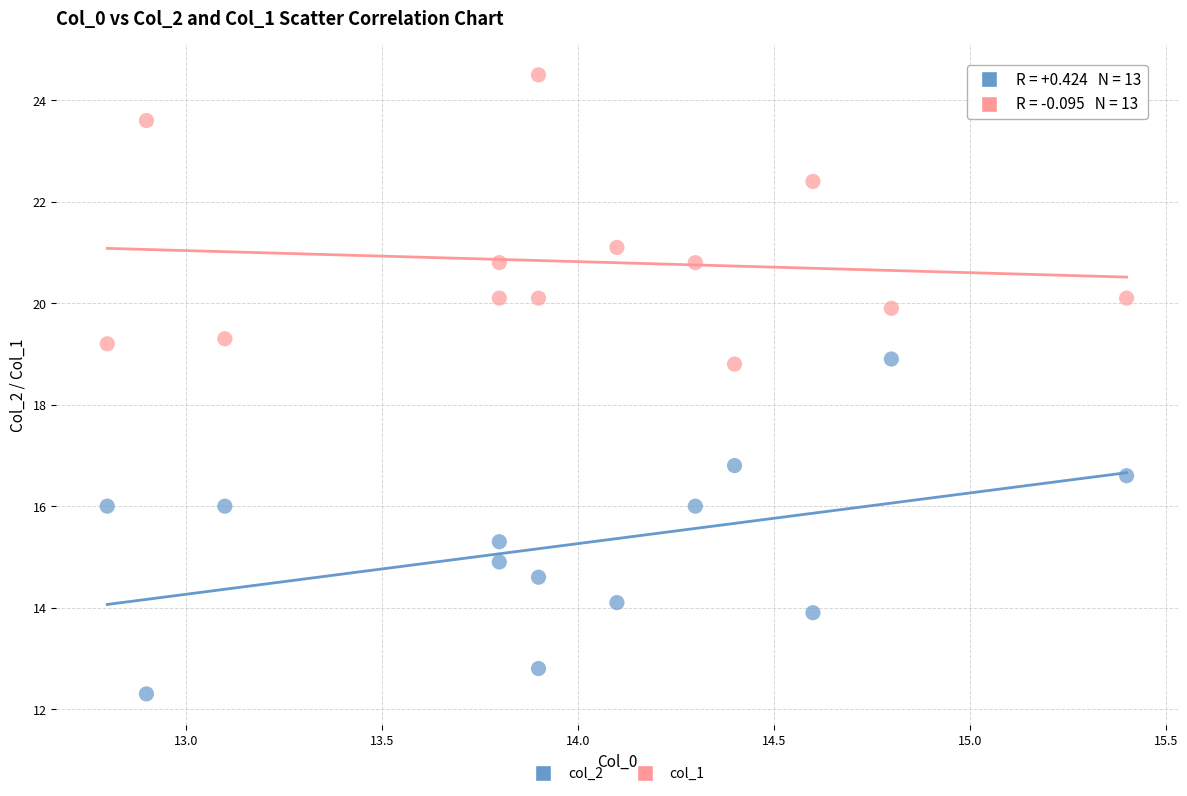

Across all data points, what is the range of Y values (max minus min)?

12.2